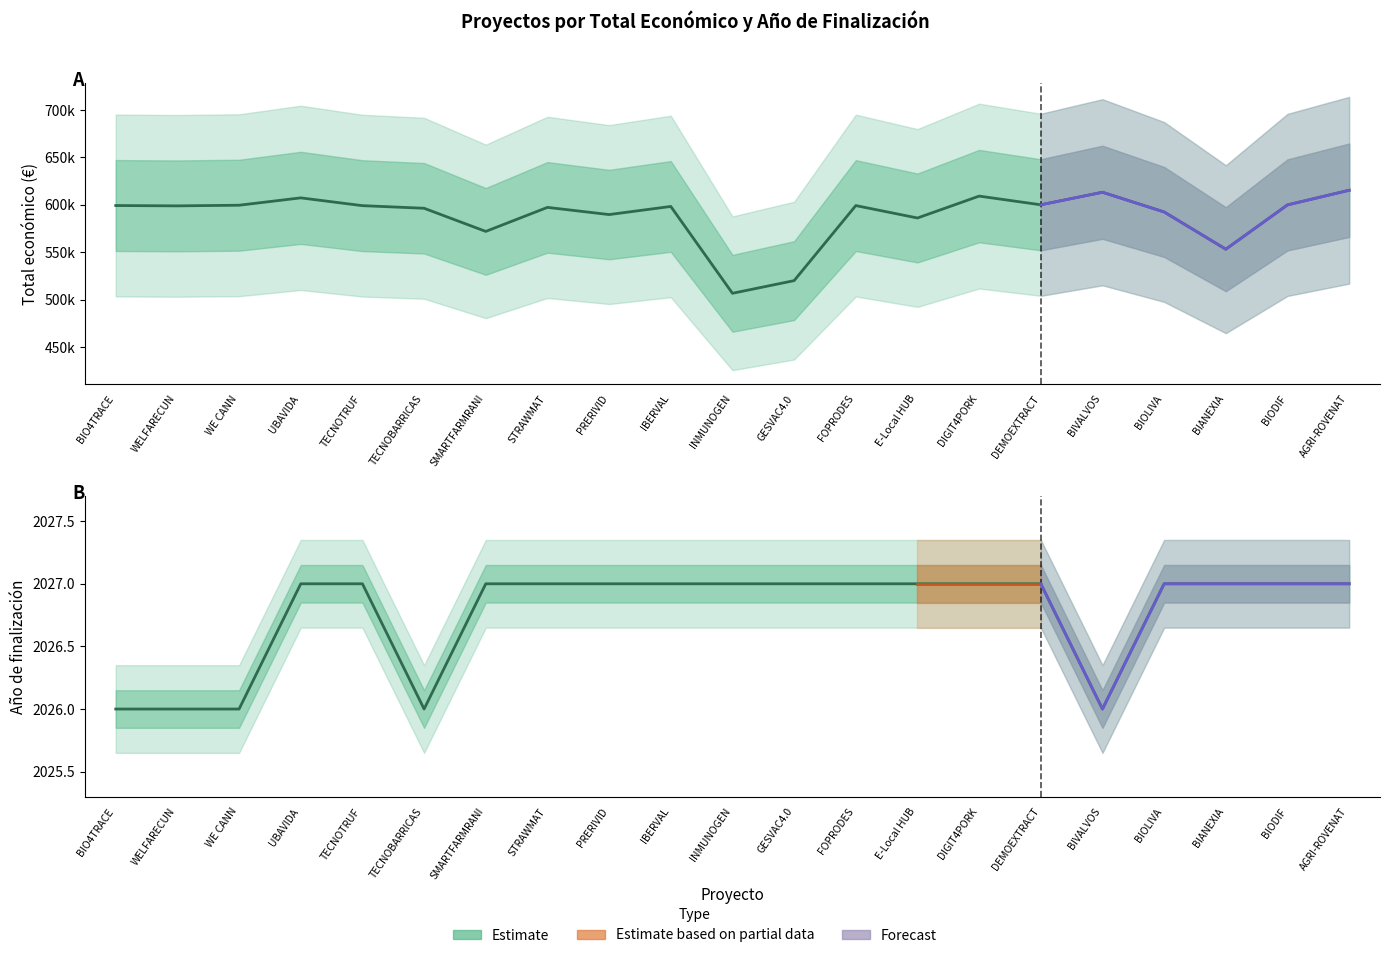

What is the total value across all series at TECNOTRUF?

601158